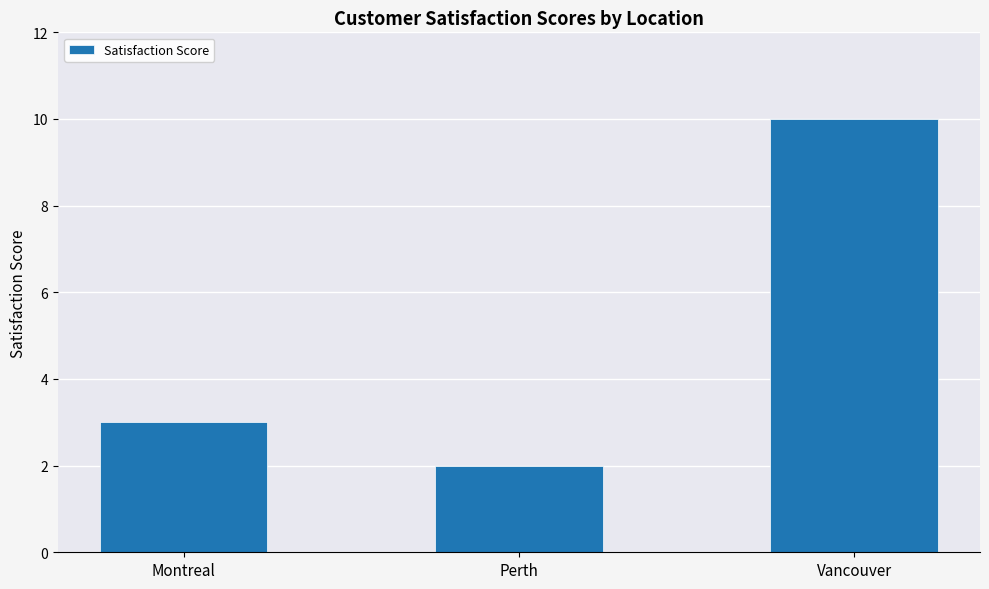

Reading left to right, extract all data points from this chart.

3	2	10